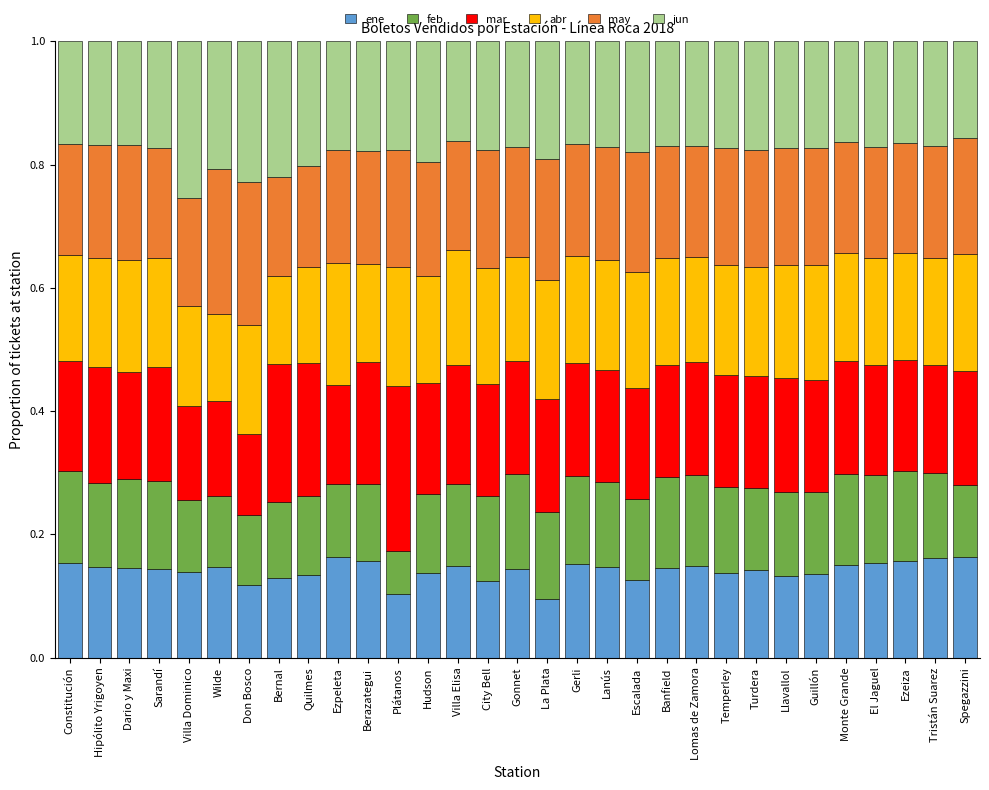

What is the total value across all series at Ezpeleta?

1.0